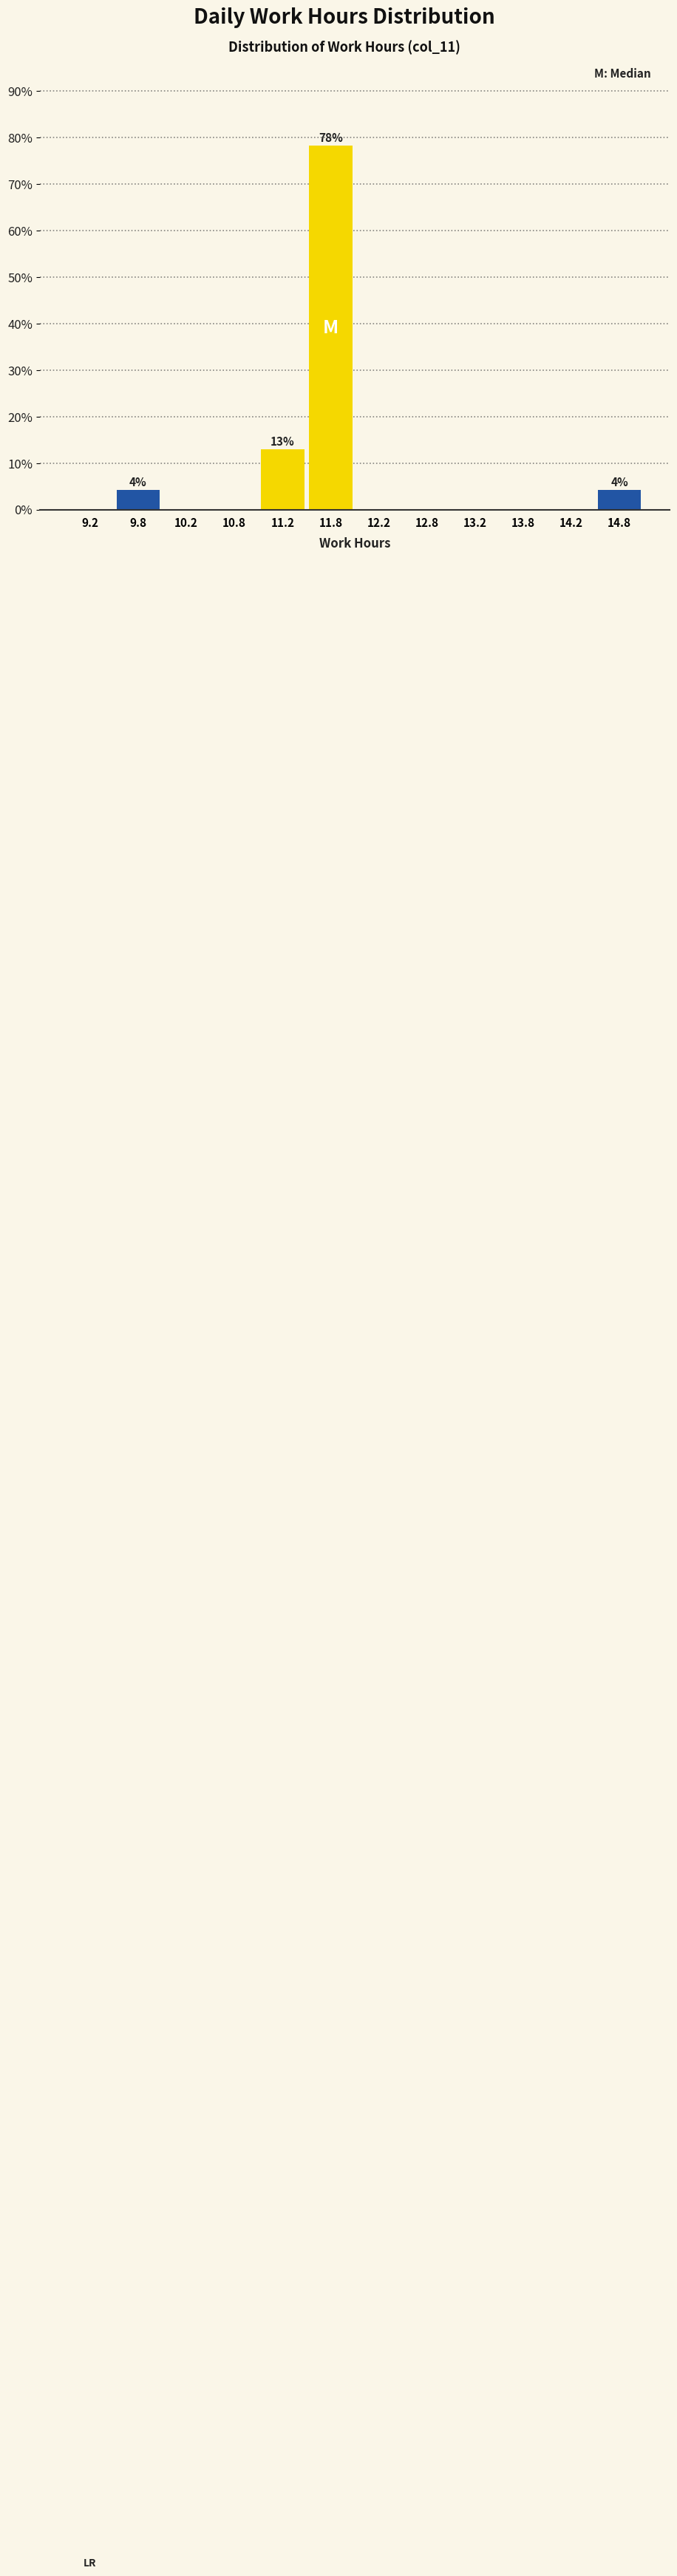

Which range on the x-axis has the tallest bar?

11.5 to 12.0